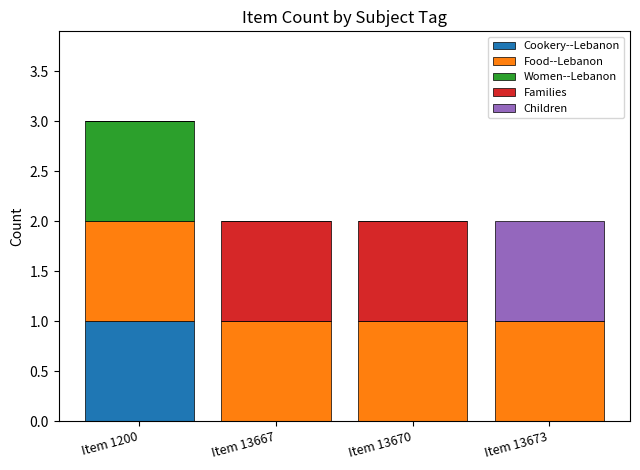

At which category is the sum across all series the highest?

Item 1200